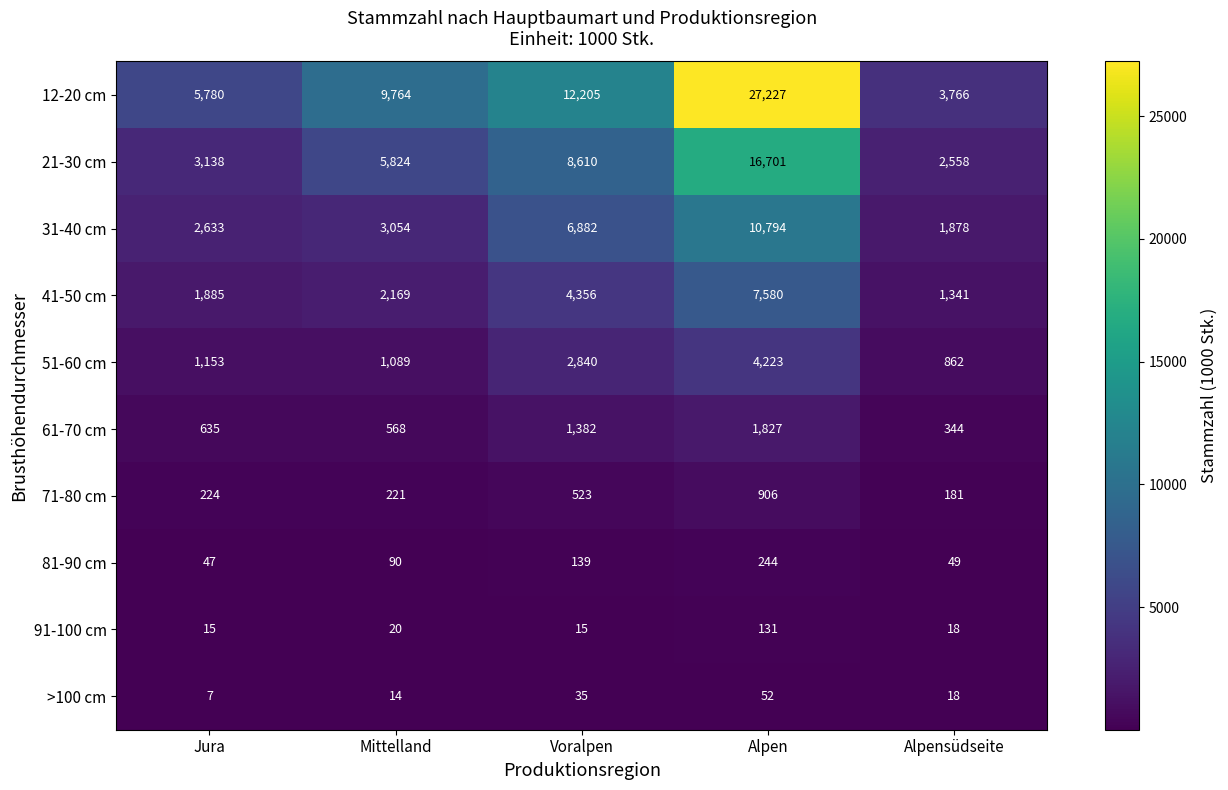

At how many categories does at least one series exceed 2678?

5